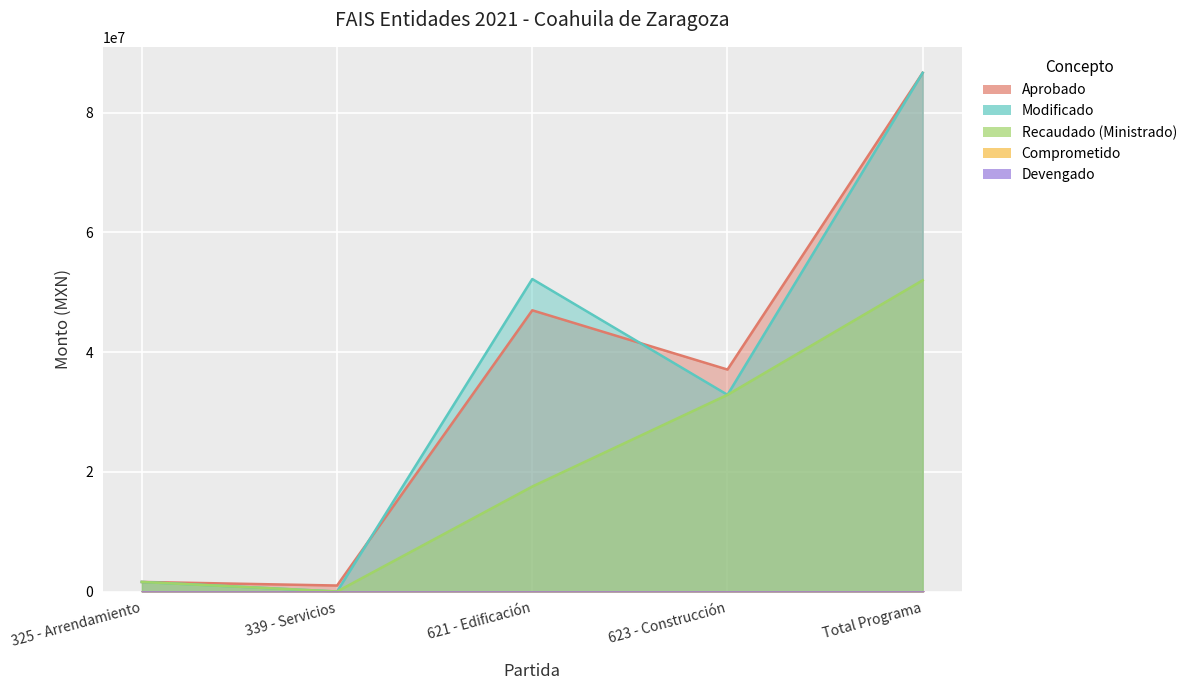

The value of Recaudado (Ministrado) at Total Programa is 27126515.7. True or false?

False